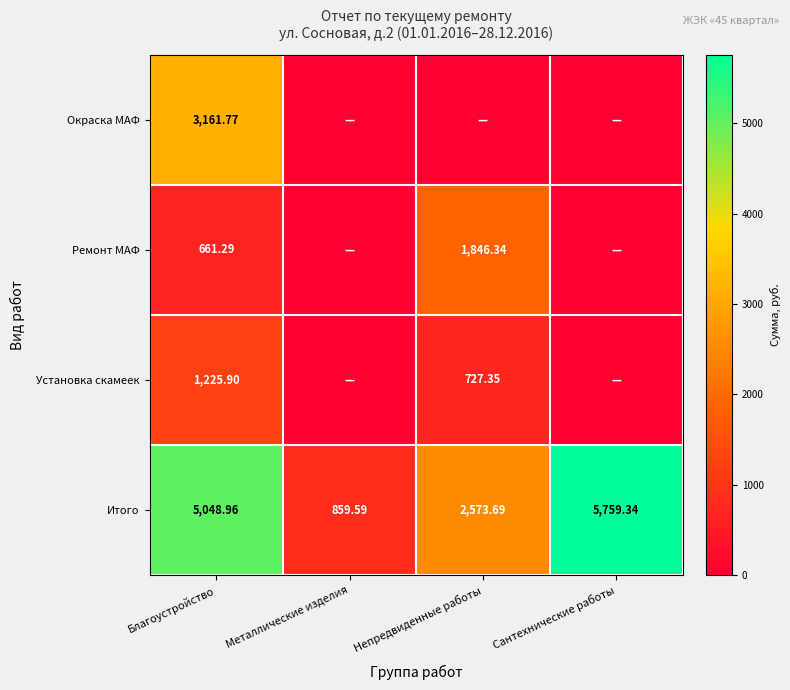

Rank the categories by Итого value from lowest to highest.

Металлические изделия, Непредвиденные работы, Благоустройство, Сантехнические работы